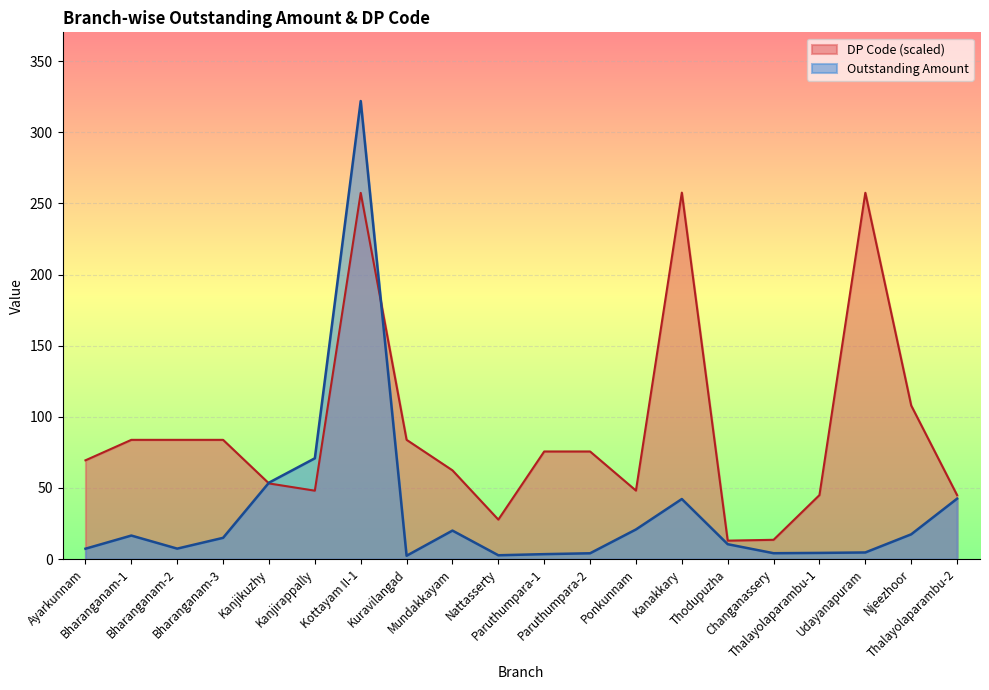

Is the value of Outstanding Amount at Bharanganam-1 greater than the value of DP Code at Thodupuzha?

Yes